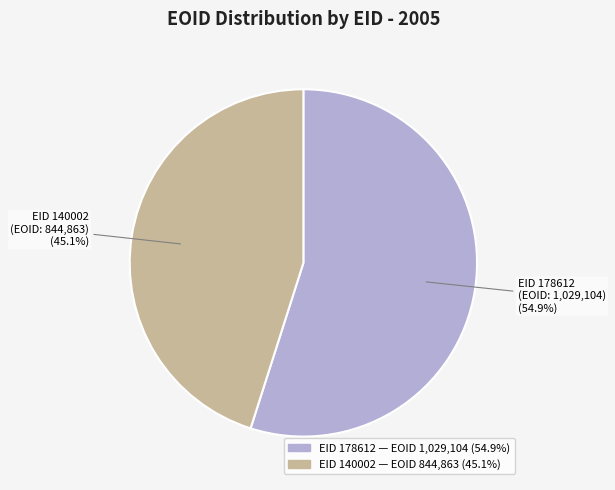

Is there any slice that represents more than half of the pie?

Yes